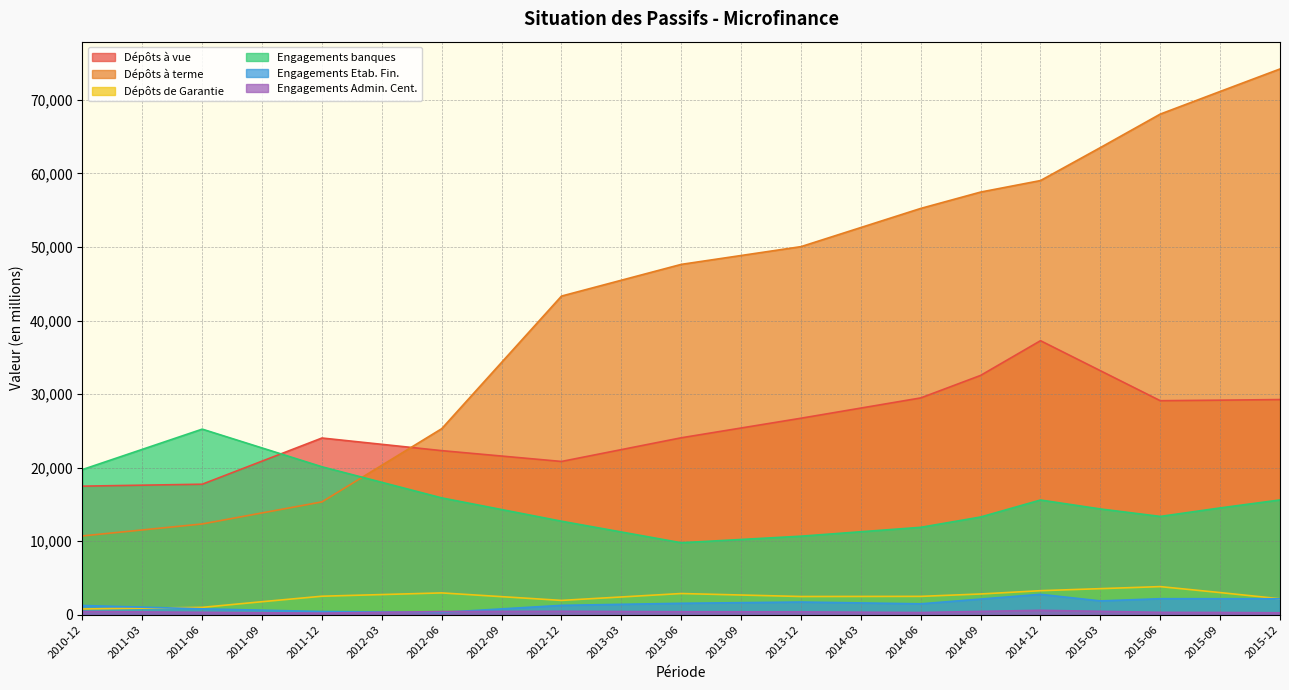

At which category does Engagements Etab. Fin. reach its first local peak?

2013-12